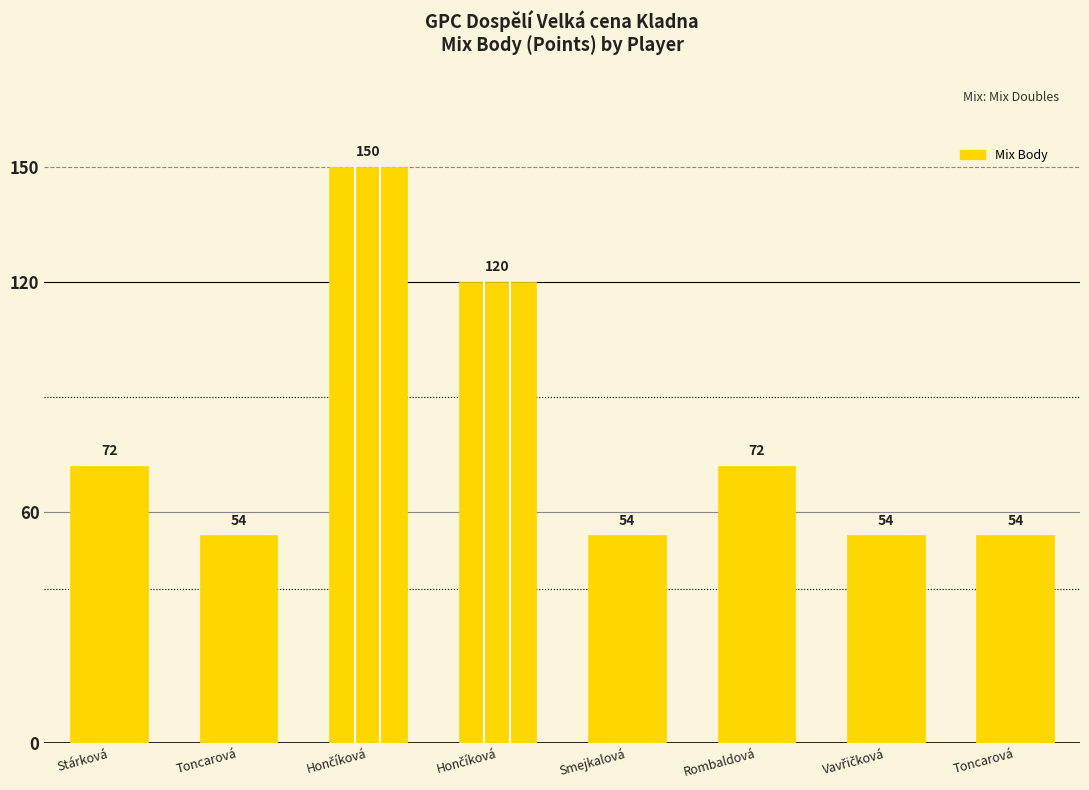

Reading left to right, list all the values displayed in this chart.

Stárková=72	Toncarová=54	Hončíková=150	Hončíková=120	Smejkalová=54	Rombaldová=72	Vavřičková=54	Toncarová=54